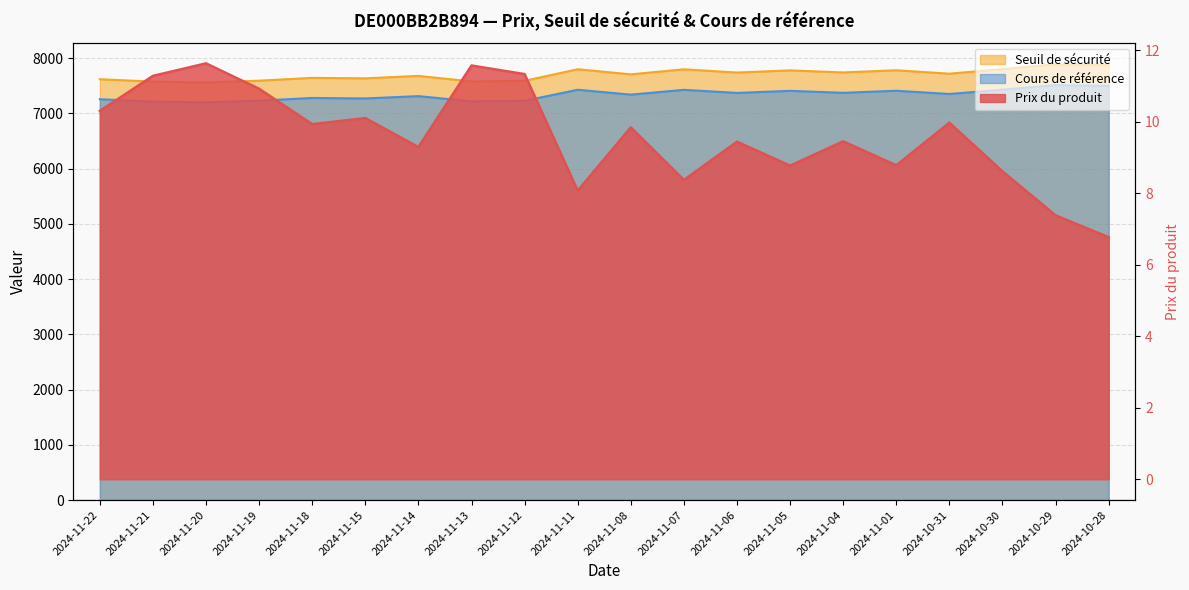

What position from the right is 2024-11-05?

7